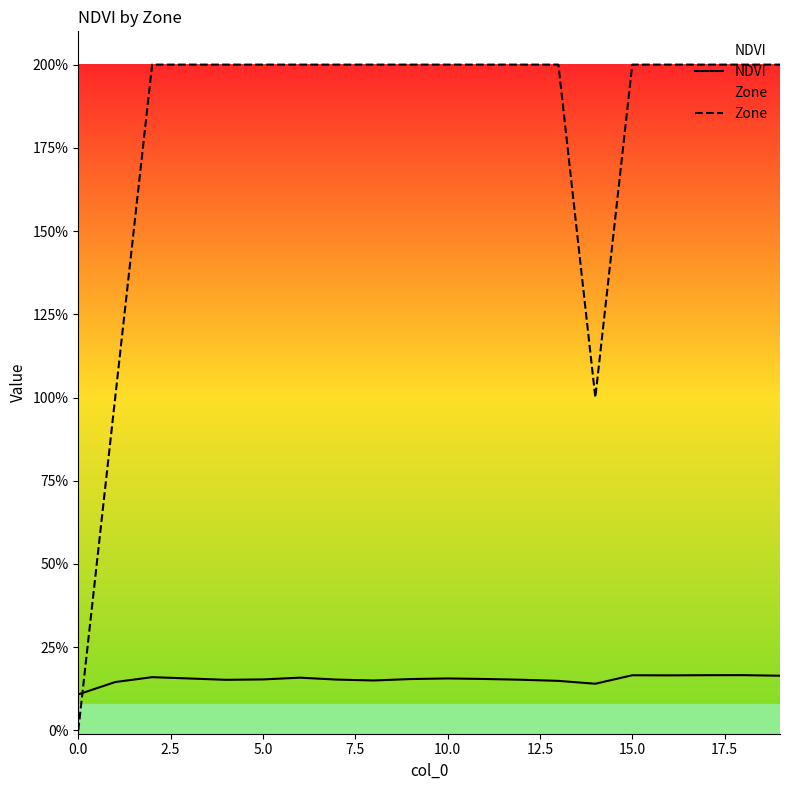

Which series has the largest total across all categories?

Zone